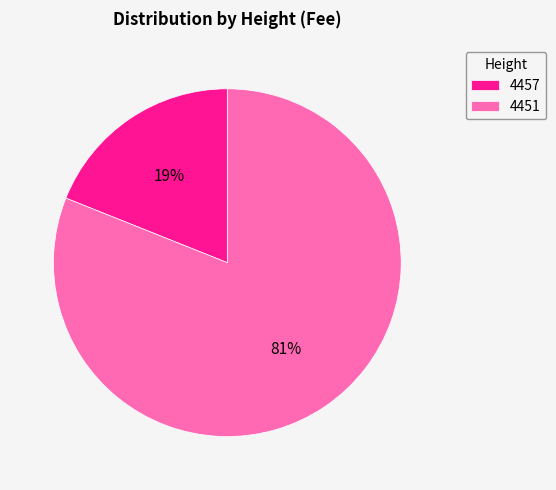

How many segments does this pie chart have?

2